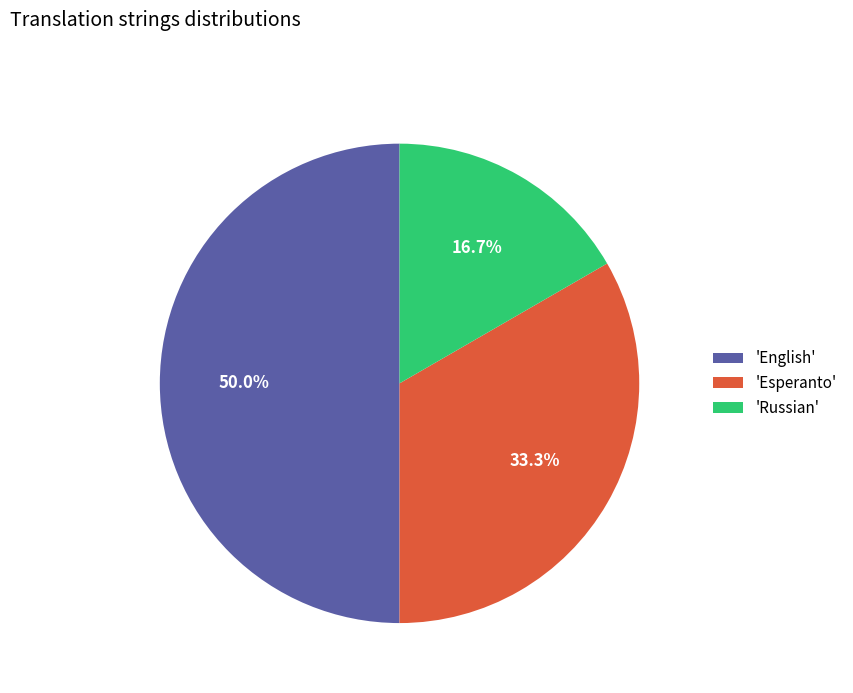

Does 'Esperanto' account for over 50% of the chart?

No